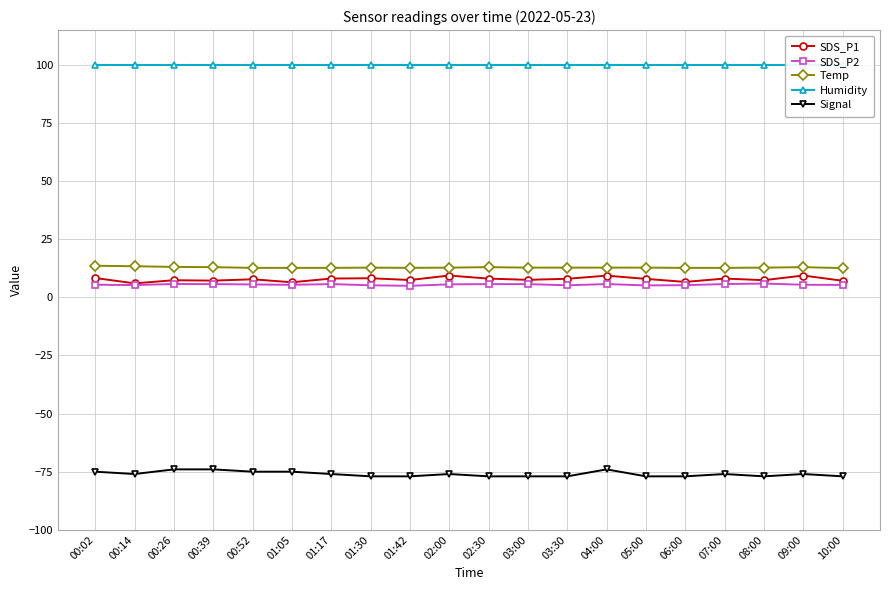

At which label does Temp reach its minimum?

10:00